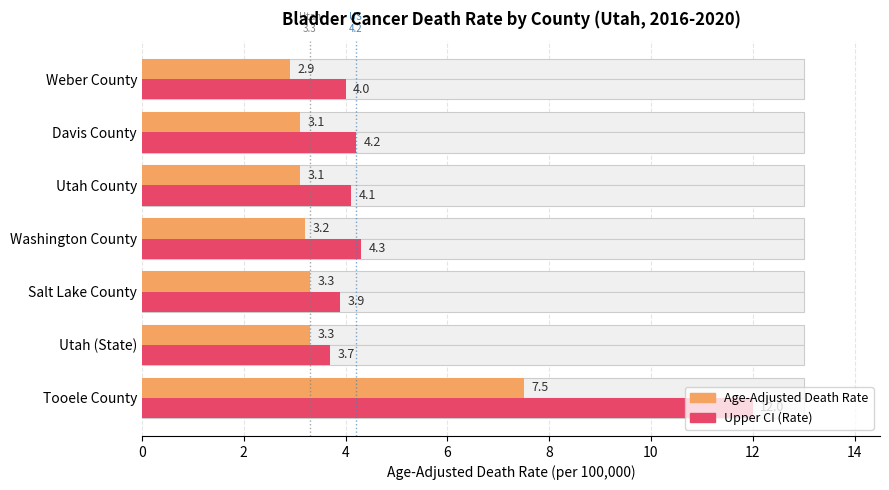

What are all the series names shown in the legend?

Age-Adjusted Death Rate, Upper CI (Rate)